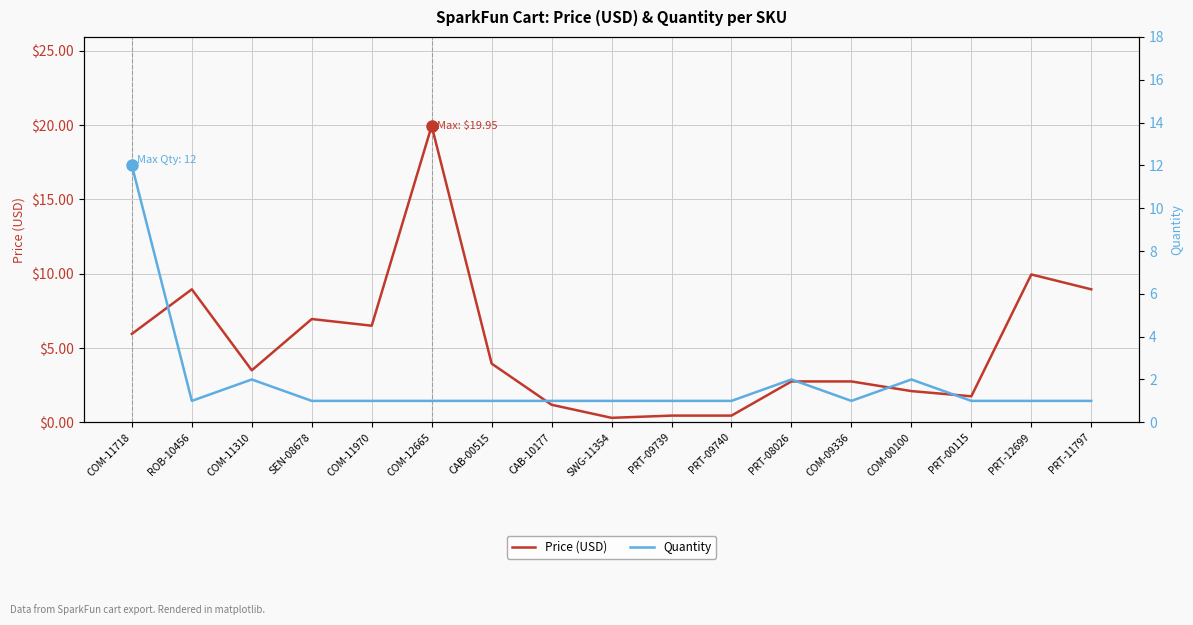

Which series has the largest total across all categories?

Price (USD)